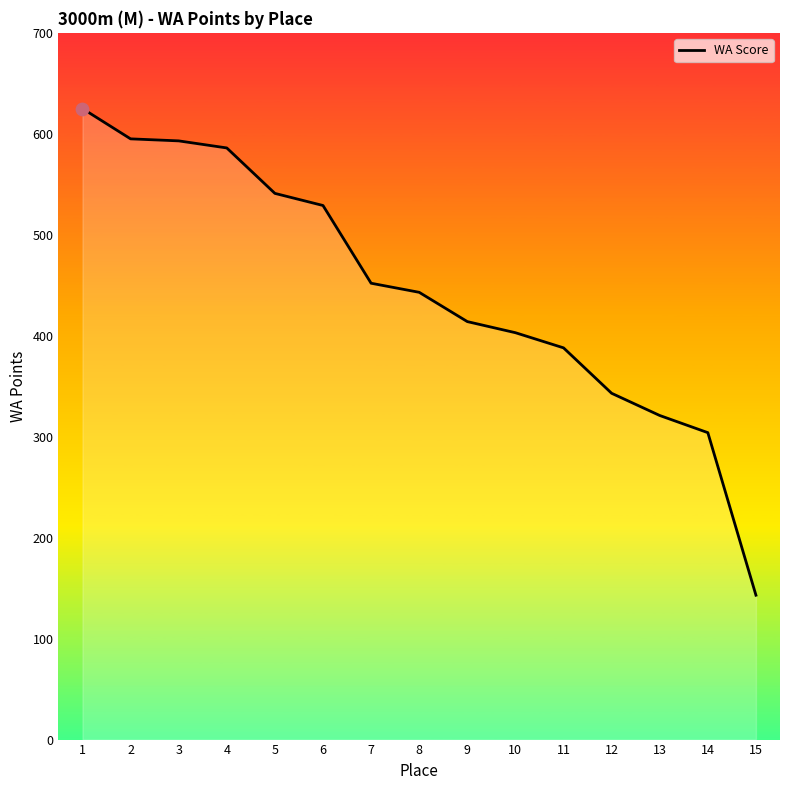

What is the ratio of the value at 8 to the value at 14?

1.5